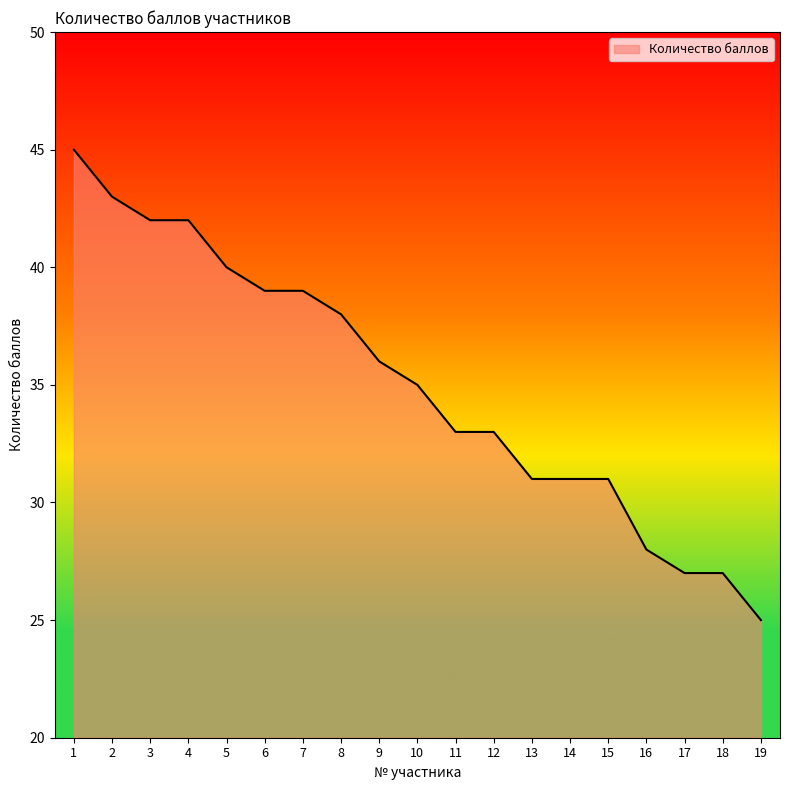

What is the change in value from 4 to 11?

-9